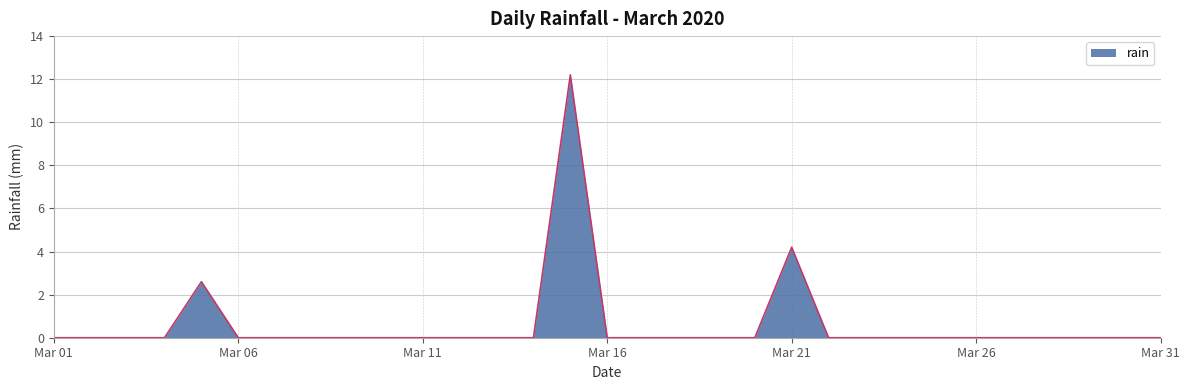

What is the maximum value shown in the chart?

12.2